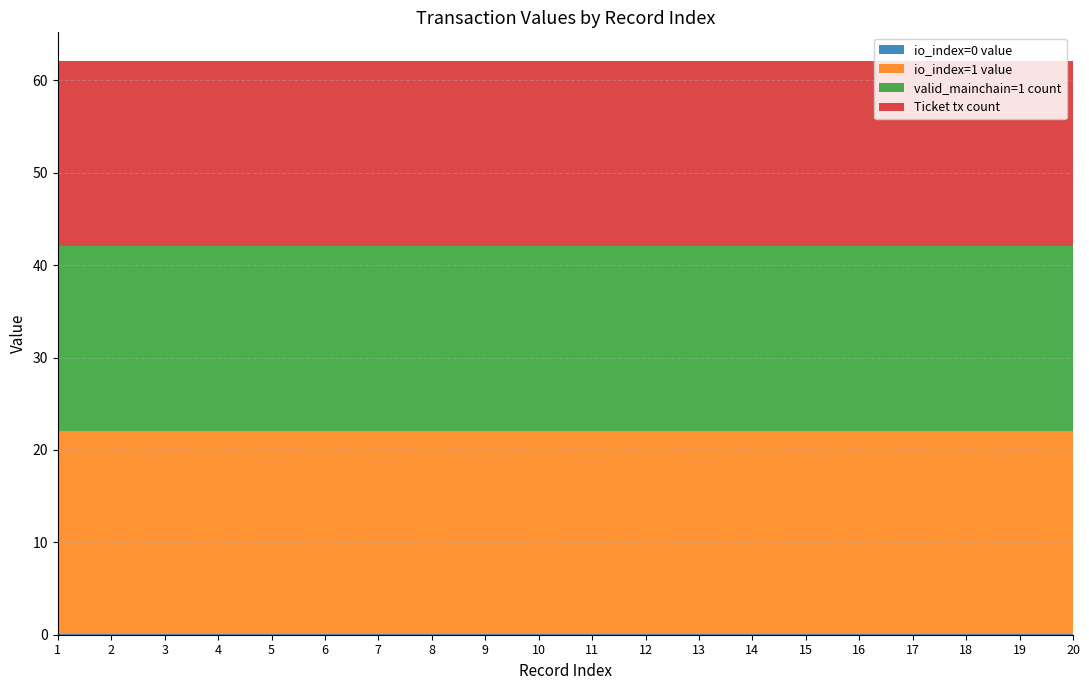

Reading left to right, extract all data points from this chart.

io_index=0 value: 1=0.0	2=0.0	3=0.0	4=0.0	5=0.0	6=0.0	7=0.0	8=0.0	9=0.0	10=0.0	11=0.0	12=0.0	13=0.0	14=0.0	15=0.0	16=0.0	17=0.0	18=0.0	19=0.0	20=0.0
io_index=1 value: 1=22.1	2=22.1	3=22.1	4=22.1	5=22.1	6=22.1	7=22.1	8=22.1	9=22.1	10=22.1	11=22.1	12=22.1	13=22.1	14=22.1	15=22.1	16=22.1	17=22.1	18=22.1	19=22.1	20=22.1
valid_mainchain=1 count: 1=20.0	2=20.0	3=20.0	4=20.0	5=20.0	6=20.0	7=20.0	8=20.0	9=20.0	10=20.0	11=20.0	12=20.0	13=20.0	14=20.0	15=20.0	16=20.0	17=20.0	18=20.0	19=20.0	20=20.0
Ticket tx count: 1=20.0	2=20.0	3=20.0	4=20.0	5=20.0	6=20.0	7=20.0	8=20.0	9=20.0	10=20.0	11=20.0	12=20.0	13=20.0	14=20.0	15=20.0	16=20.0	17=20.0	18=20.0	19=20.0	20=20.0